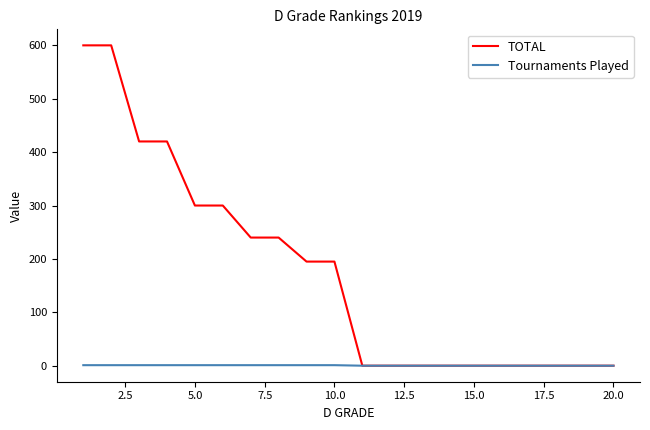

List the series in order of their peak value, highest first.

TOTAL, Tournaments Played